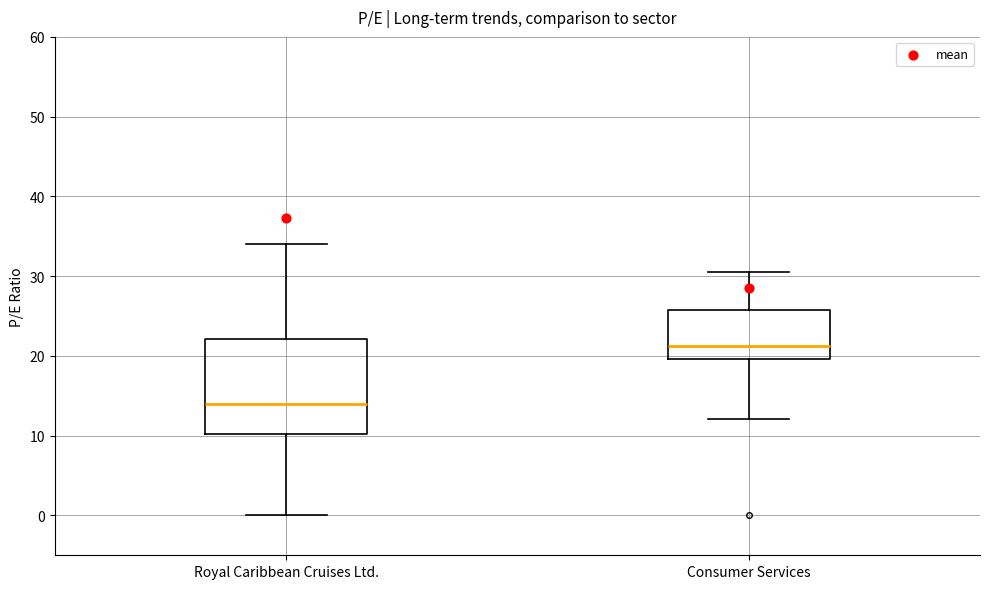

Where is the upper edge of the box for Royal Caribbean Cruises Ltd. on the y-axis? The values are not printed on the chart, so give them approximately, as read against the axis.

22